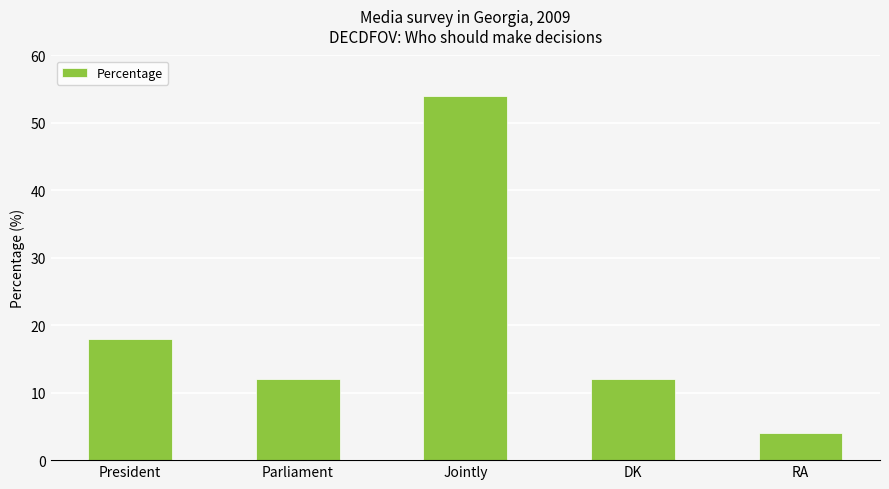

The value at Parliament is 12. True or false?

True